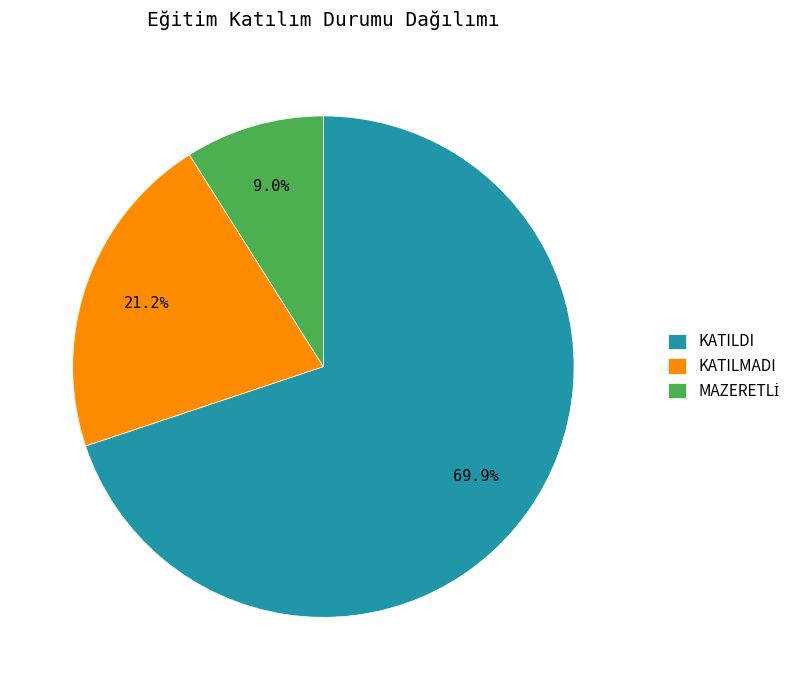

Which slice is the largest?

KATILDI